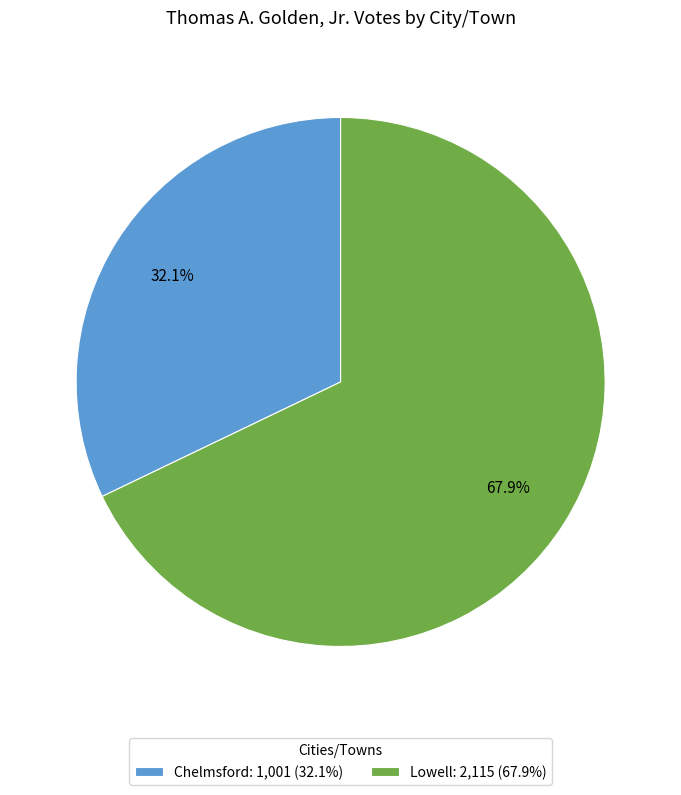

True or false: Chelmsford accounts for 25% of the total.

False